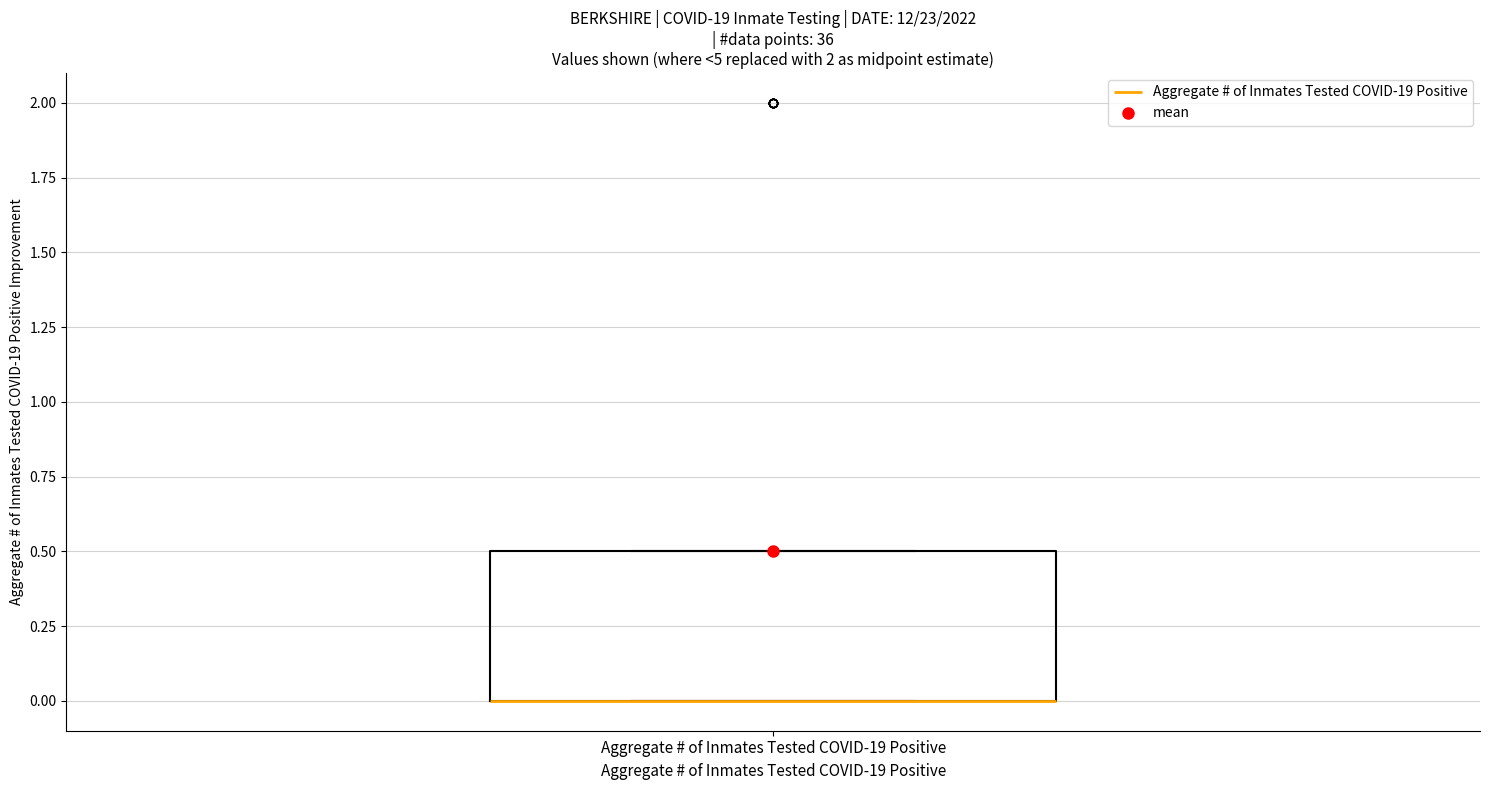

Where is the lower edge of the box for Aggregate # of Inmates Tested COVID-19 Positive on the y-axis? The values are not printed on the chart, so give them approximately, as read against the axis.

0.0